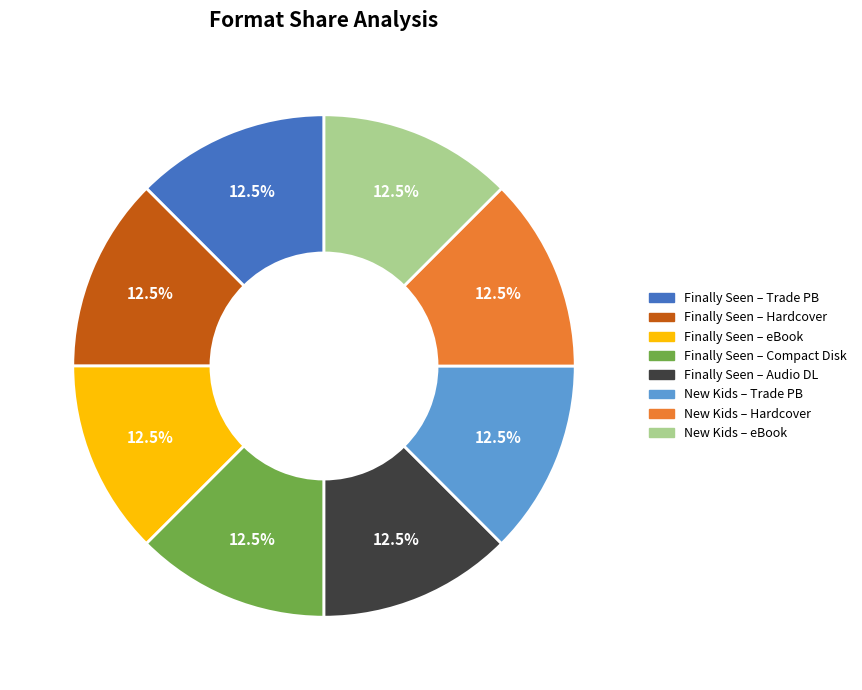

Combined, what portion of the pie is Finally Seen – Audio DL and Finally Seen – Compact Disk?

25.0%